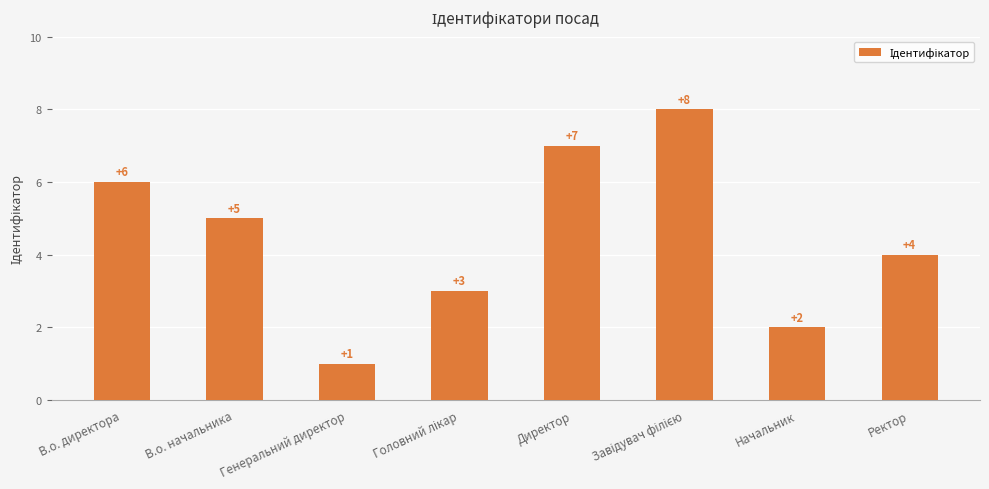

Count the number of categories in the chart.

8